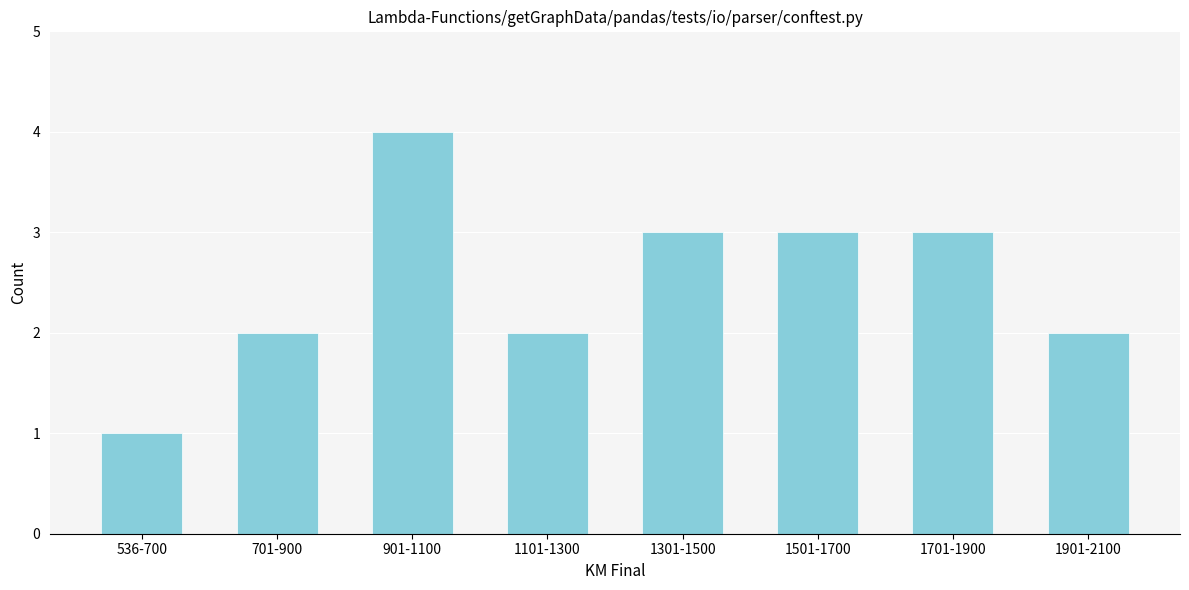

Reading left to right, transcribe all the data shown in this chart.

536-700=1	701-900=2	901-1100=4	1101-1300=2	1301-1500=3	1501-1700=3	1701-1900=3	1901-2100=2